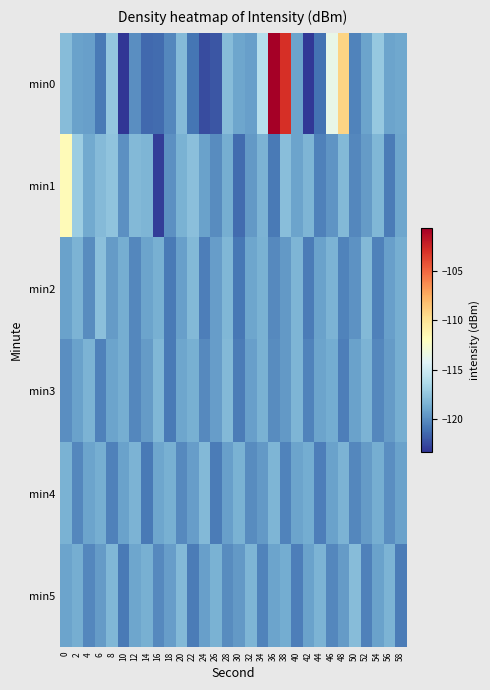

Count the number of data series in this chart.

6